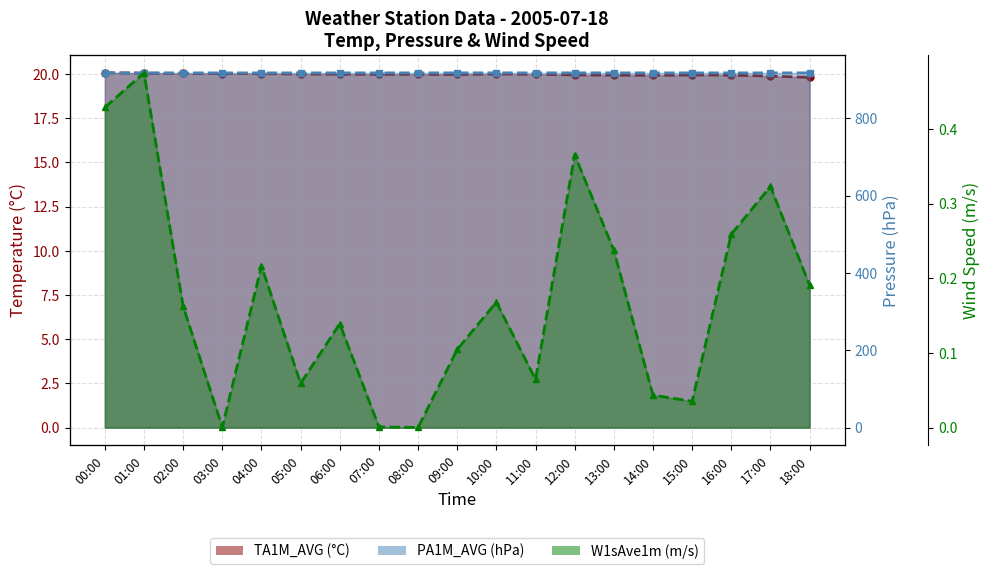

What is the total value across all series at 01:00?

938.5